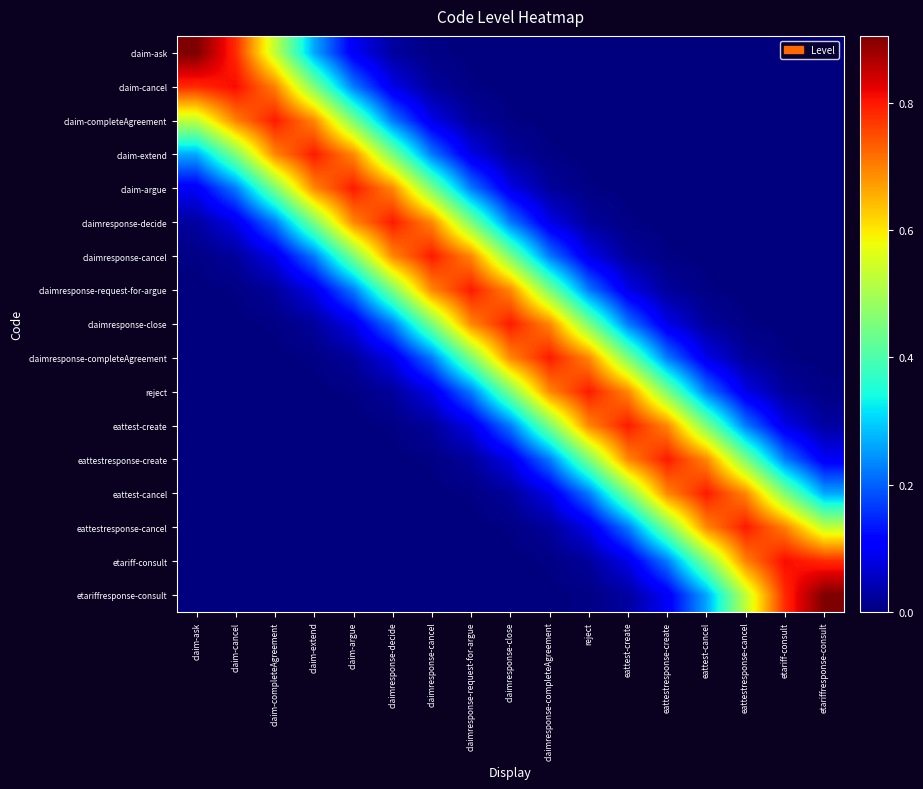

At how many categories does at least one series exceed 0?

17